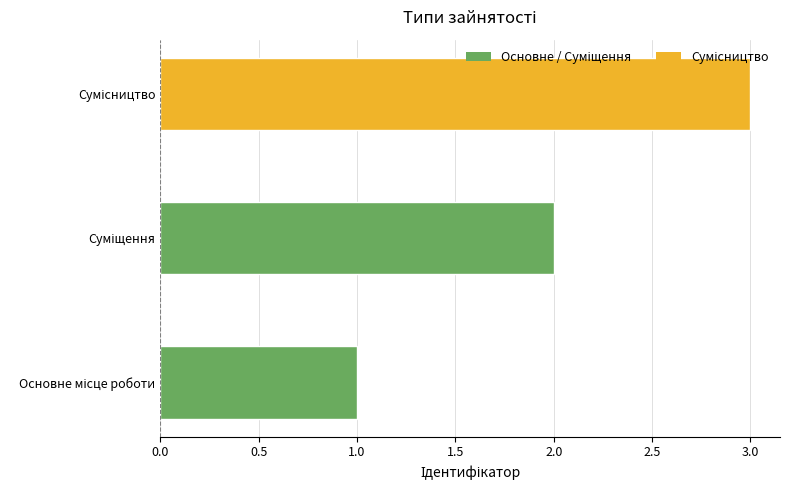

Count the values in the range 1 to 3.

3